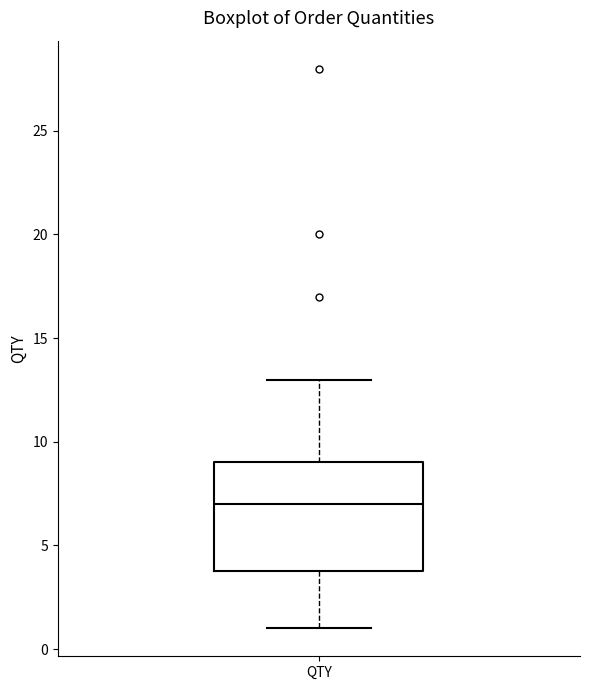

Read this box plot against the y-axis: the position of the median line, the range covered by the box, and the ends of both whiskers. The values are not printed on the chart, so give them approximately, as read against the axis.

median 7, box 4 to 9, whiskers 1 to 13